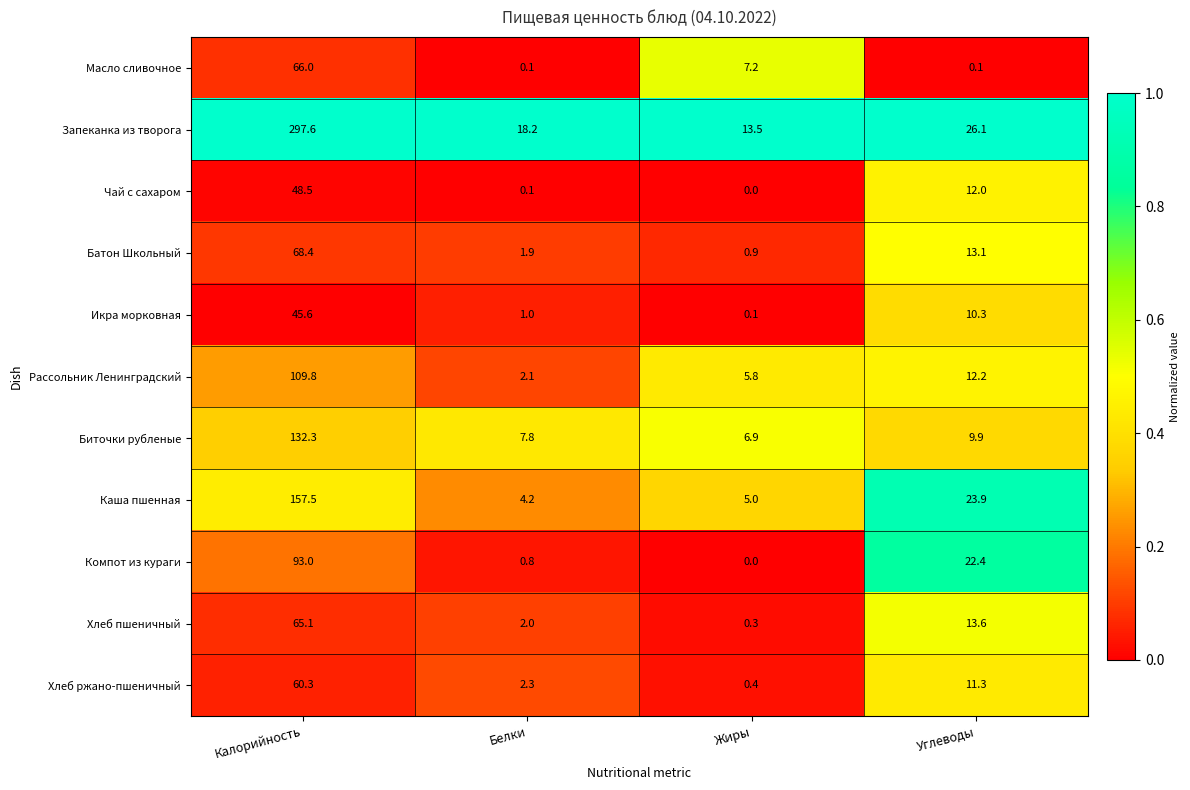

Is the value of Компот из кураги at Белки greater than the value of Масло сливочное at Жиры?

No